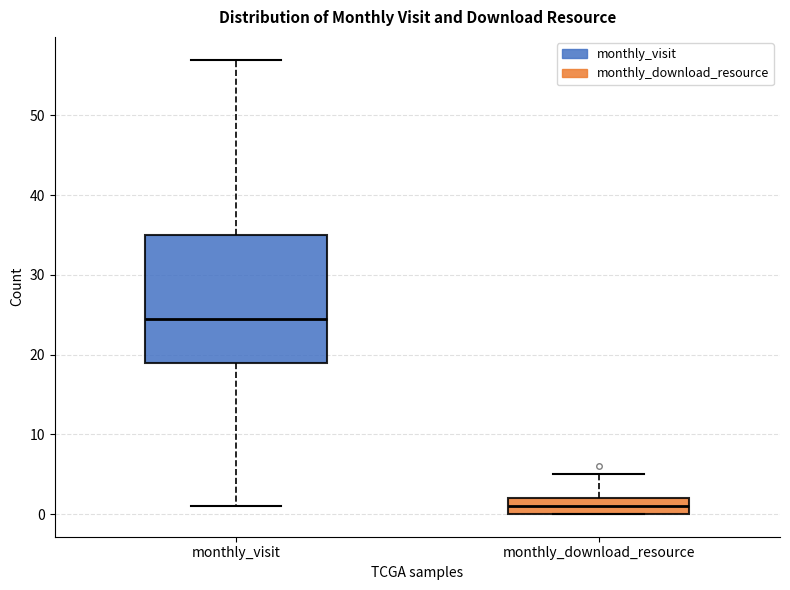

Where is the upper edge of the box for monthly_download_resource on the y-axis? The values are not printed on the chart, so give them approximately, as read against the axis.

2